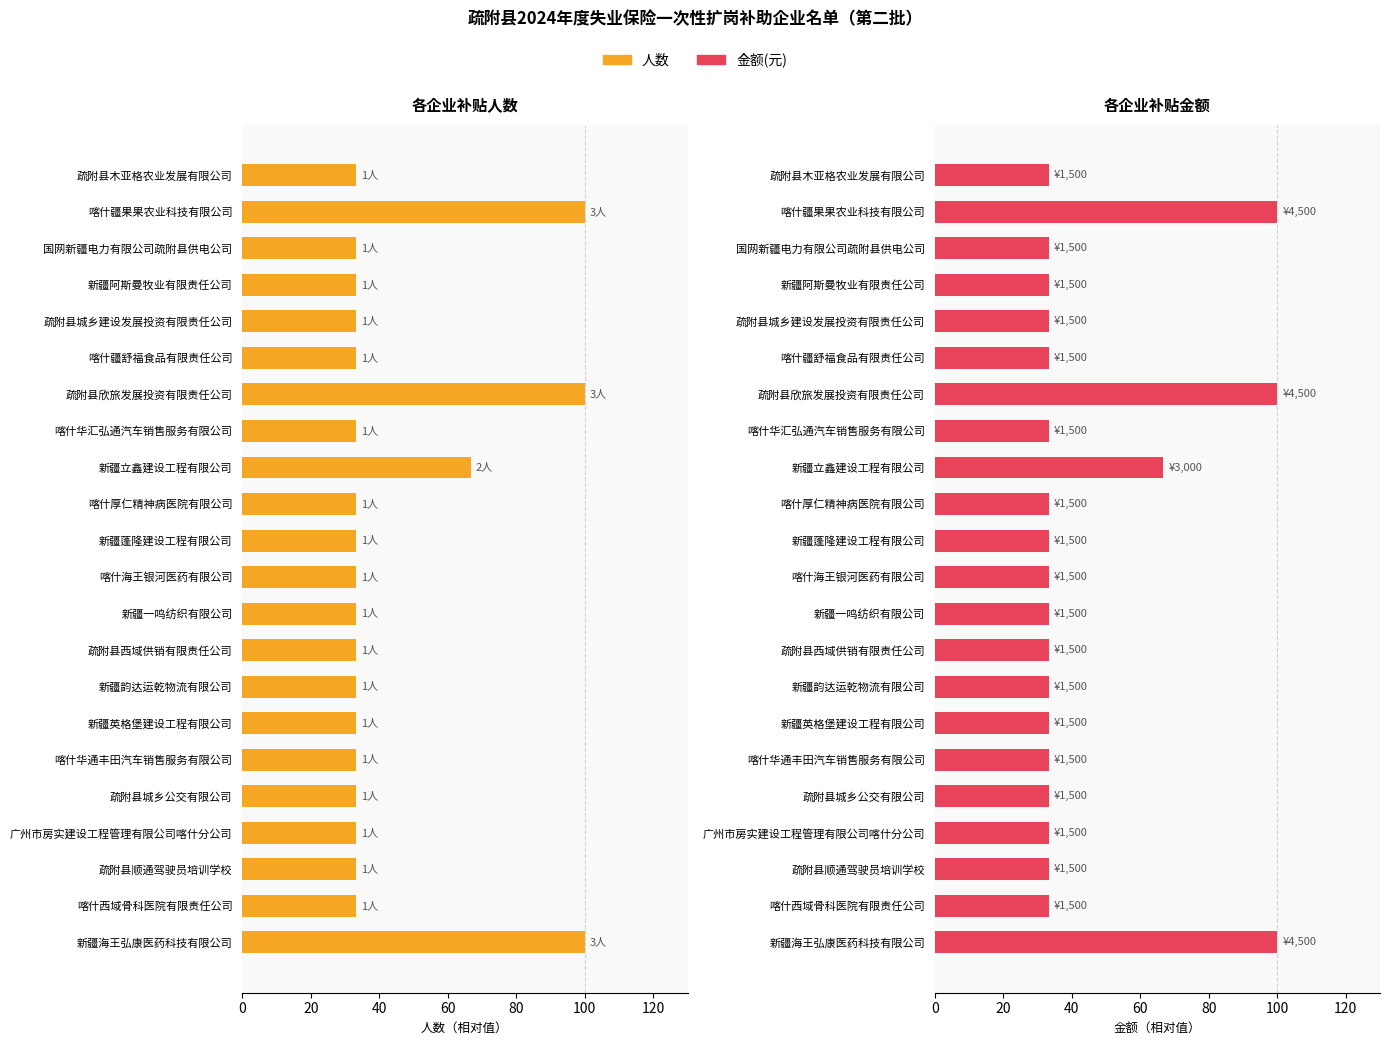

What is the maximum value for 人数?

100.0